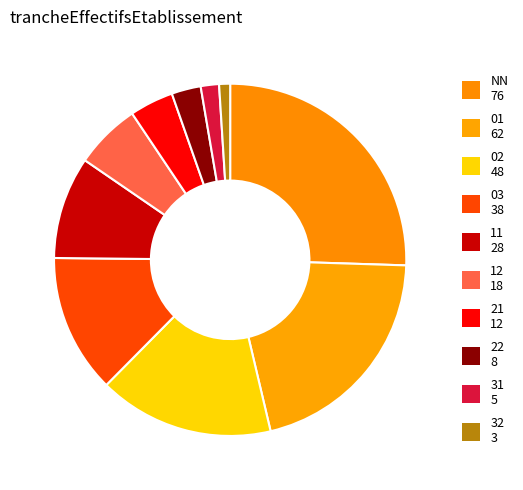

Is 11 the majority of the pie?

No